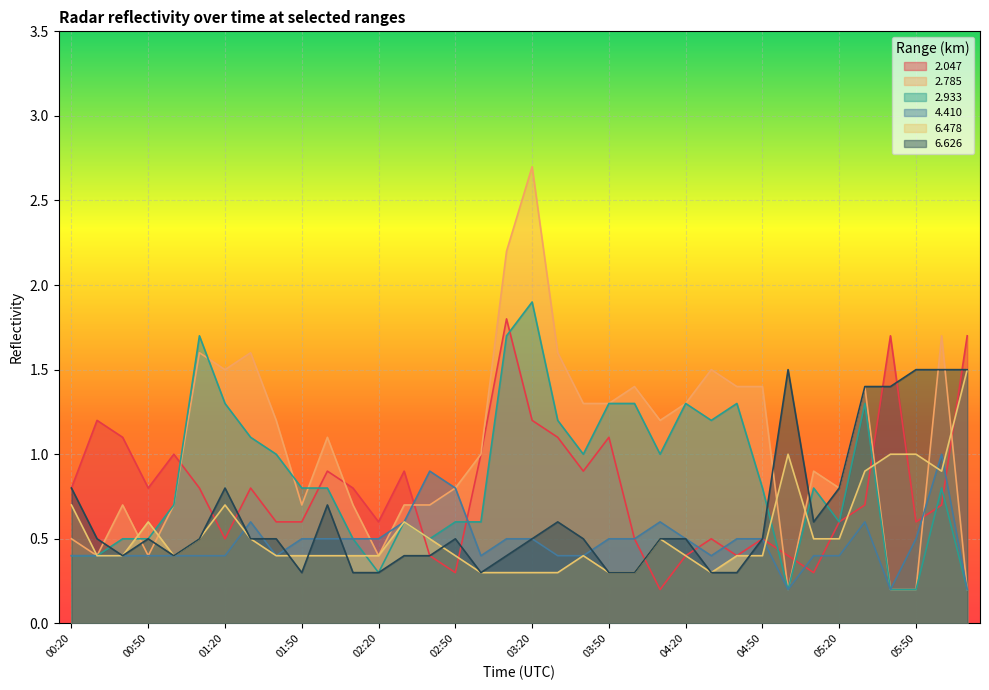

What is the highest value of the 6.626 series?

1.5